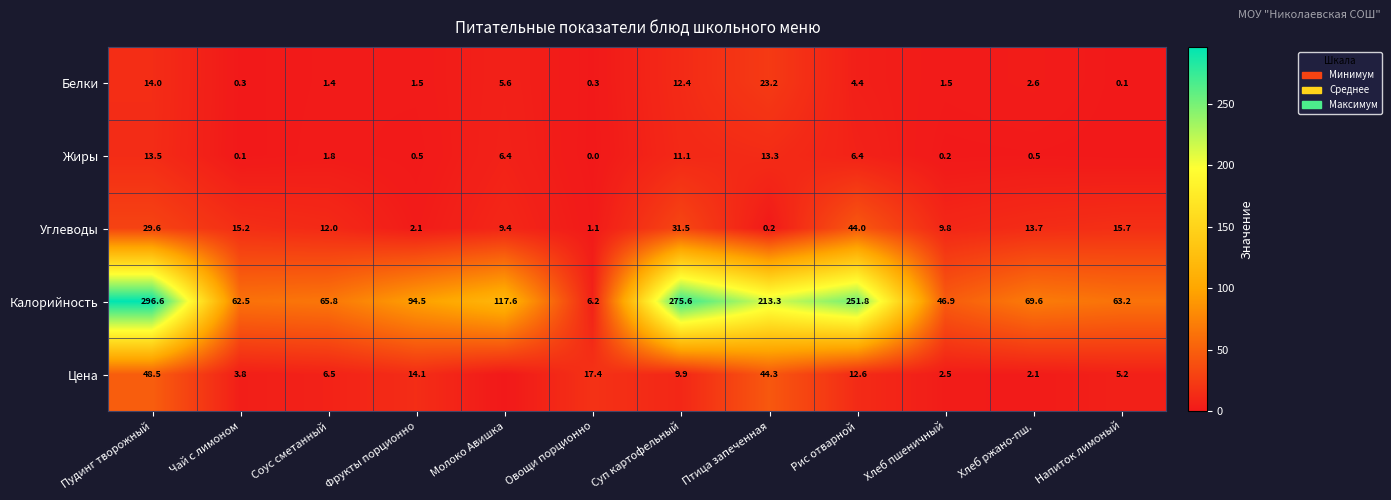

Between Напиток лимоный and Фрукты порционно, which is larger?

Фрукты порционно